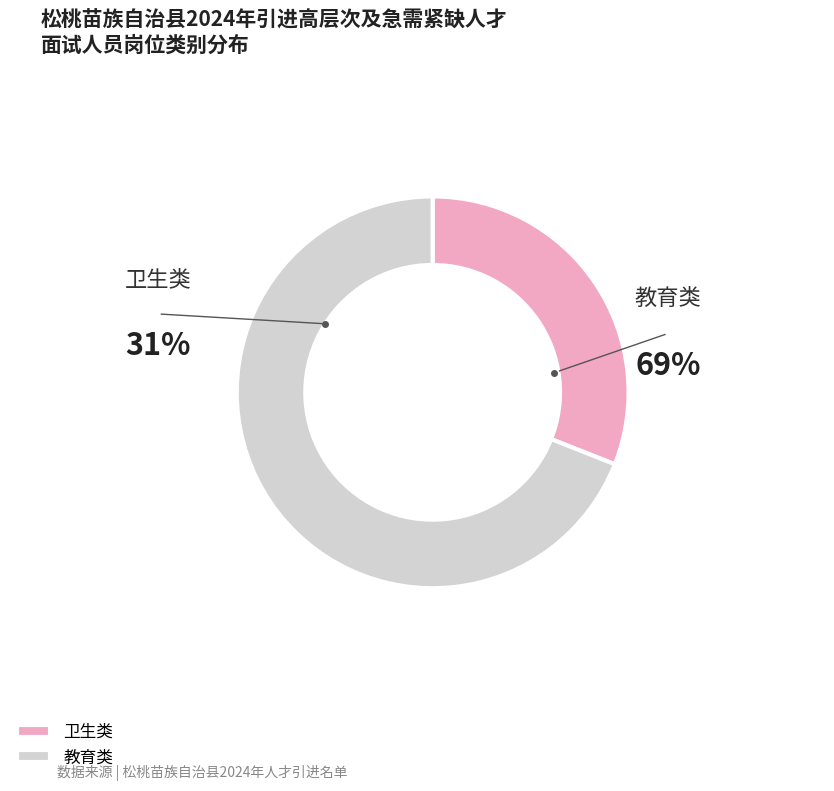

To the nearest percent, what is the difference between the 卫生类 and 教育类 slice percentages?

38%